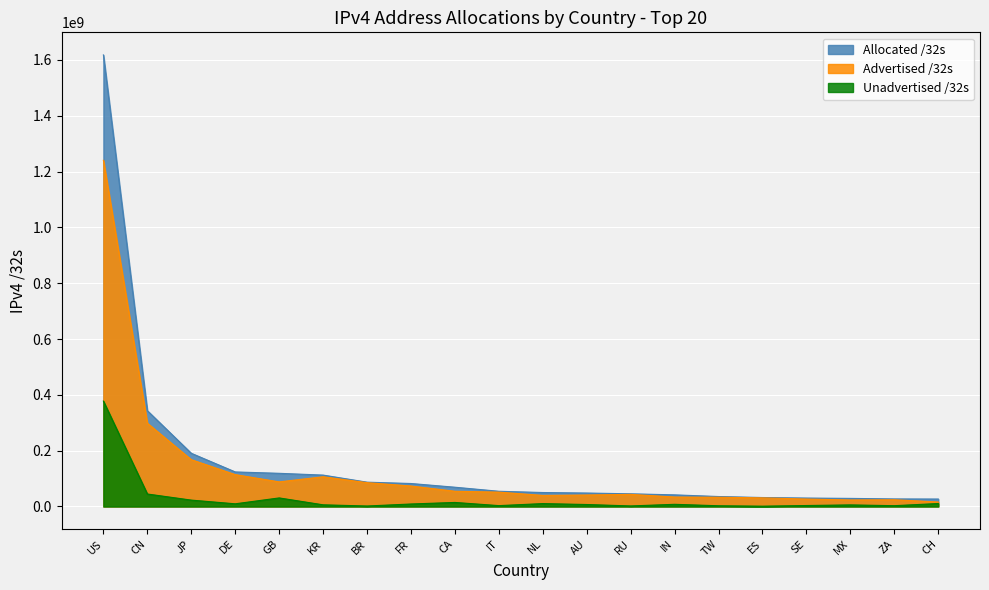

What is the minimum value for Advertised /32s?

16084224